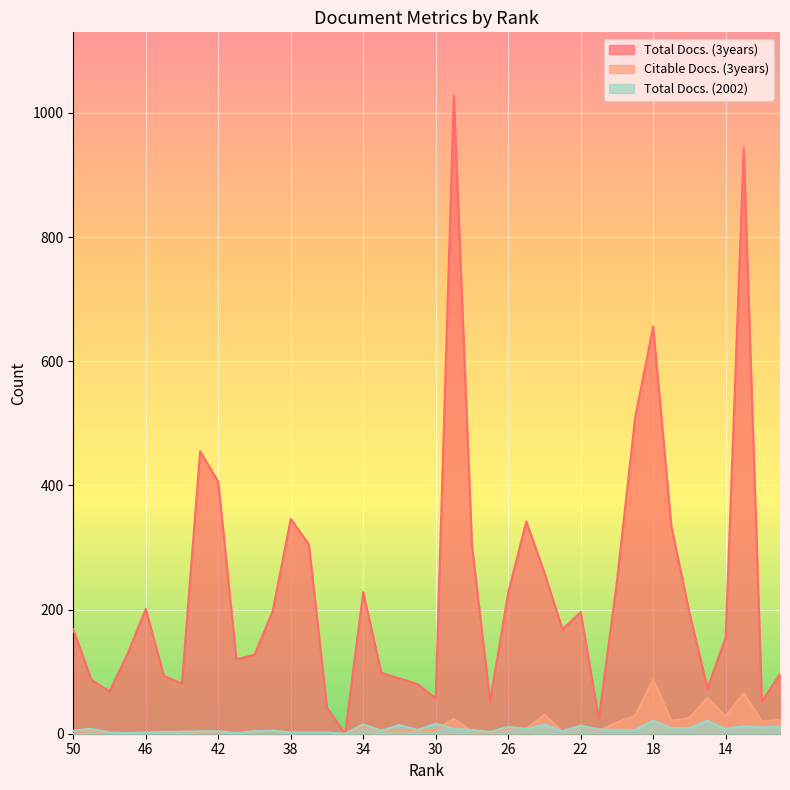

At which category does the chart reach its peak across all series?

29